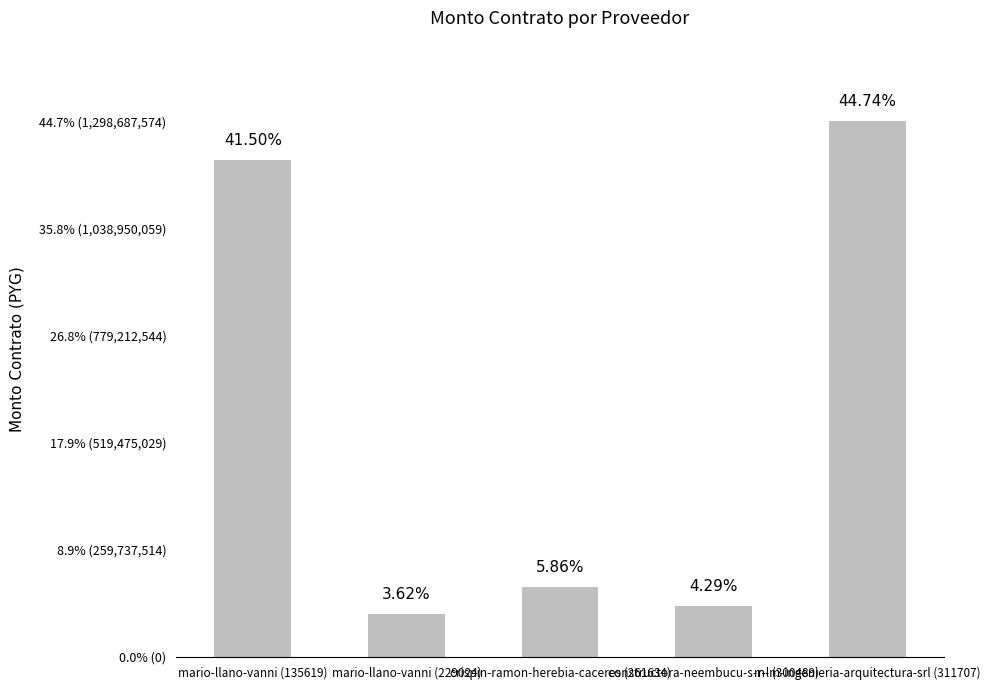

Rank the categories by value from lowest to highest.

mario-llano-vanni (229024), constructora-neembucu-s-r-l (300489), crispin-ramon-herebia-caceres (261634), mario-llano-vanni (135619), m-m-ingenieria-arquitectura-srl (311707)